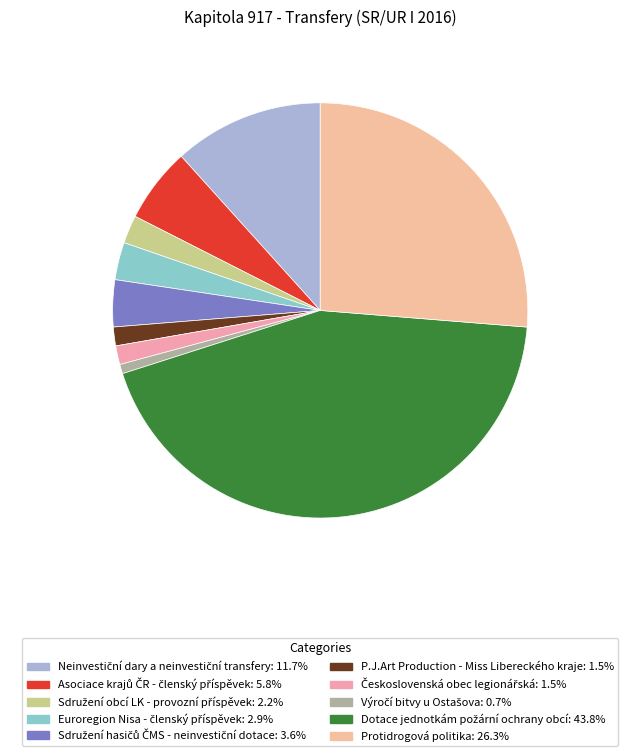

Which slice is the largest?

Dotace jednotkám požární ochrany obcí